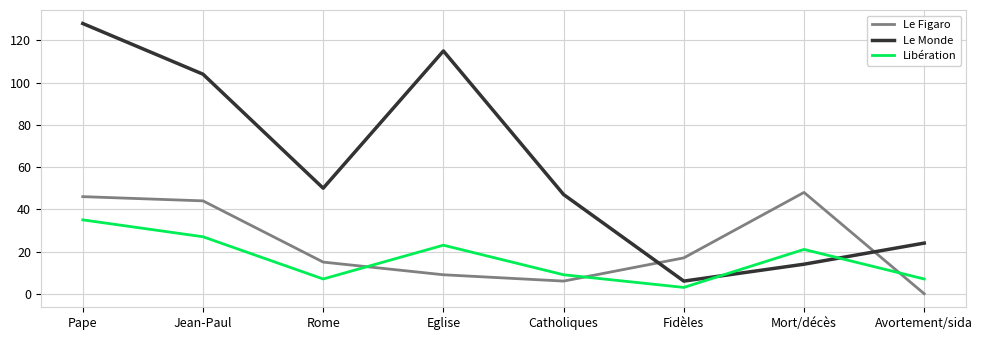

List the series in order of their peak value, highest first.

Le Monde, Le Figaro, Libération